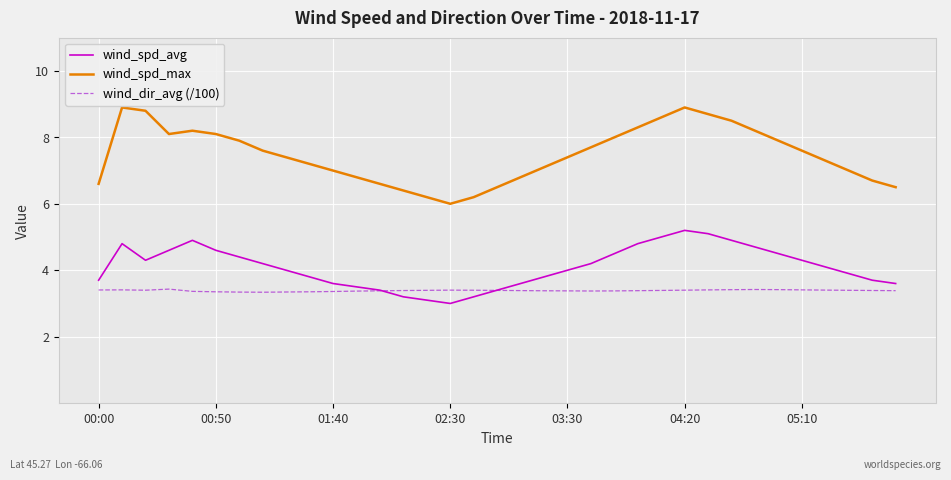

What is the average value of the wind_spd_avg series?

4.1